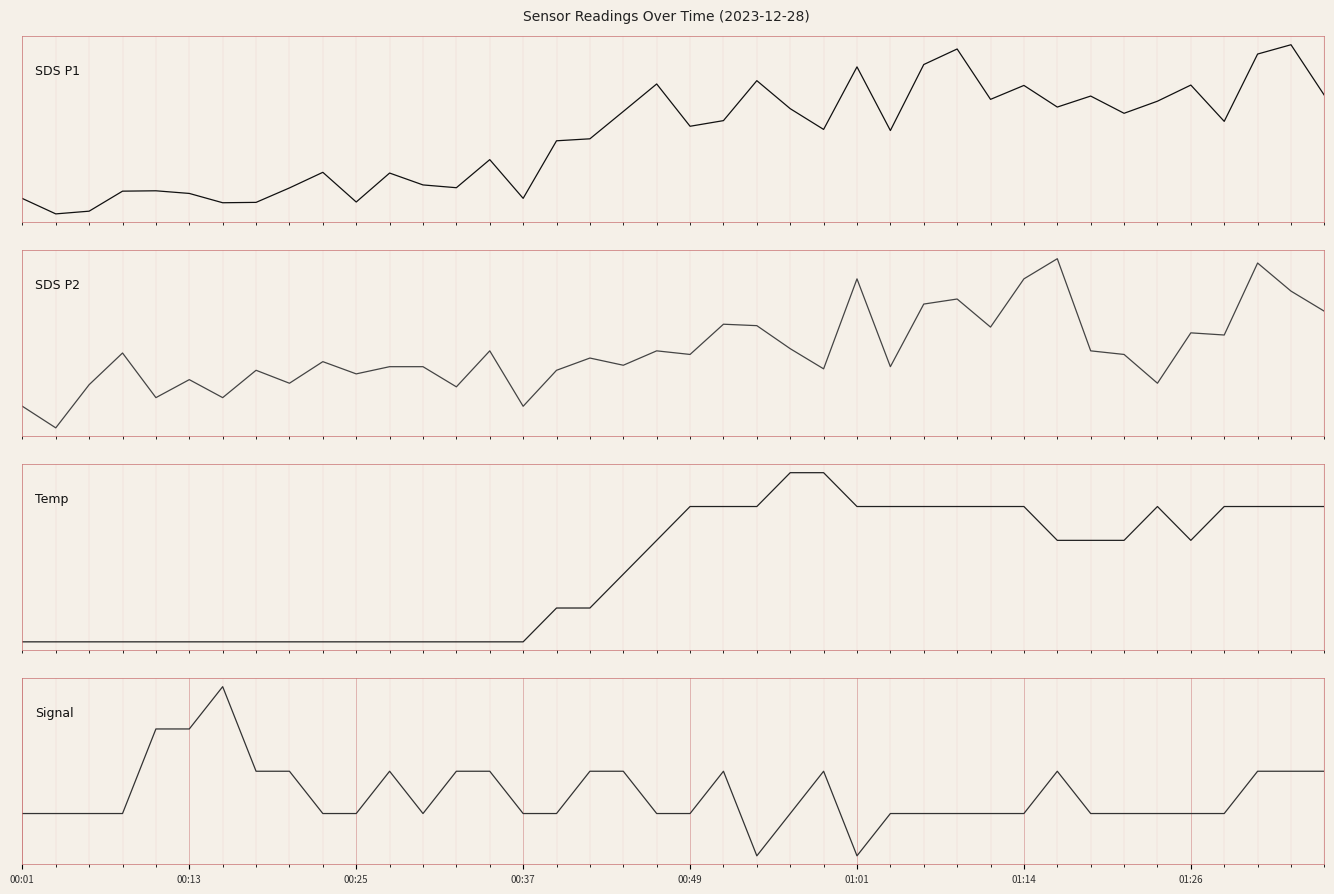

Which series ends up on top after the final intersection of SDS P1 and Signal?

SDS P1